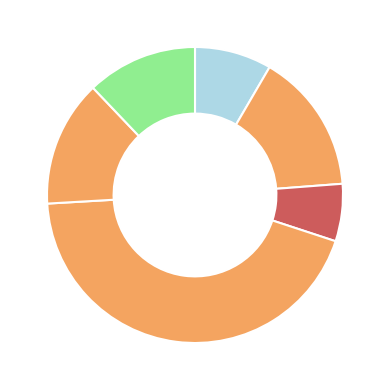

Which slice is the largest?

RIAU